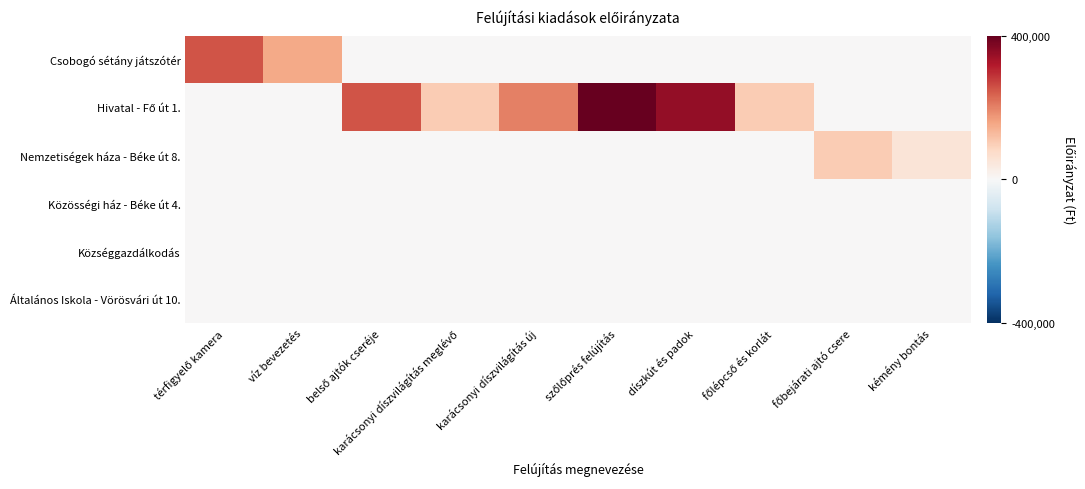

Which series has the widest spread of values?

Hivatal - Fő út 1.